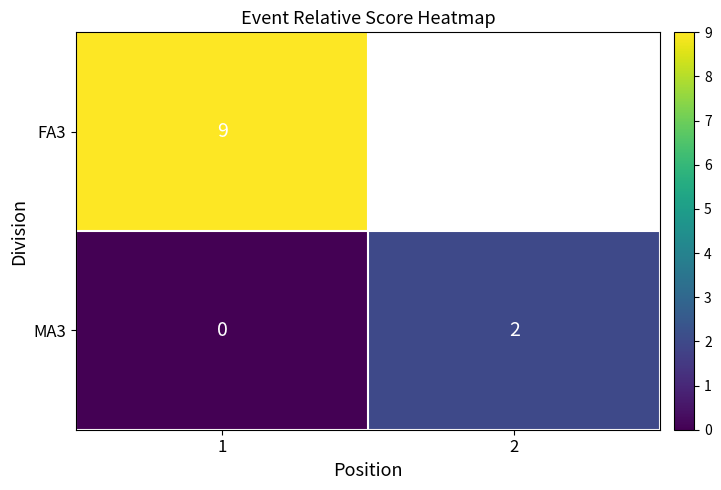

Count the MA3 values in the range 0 to 2.

2